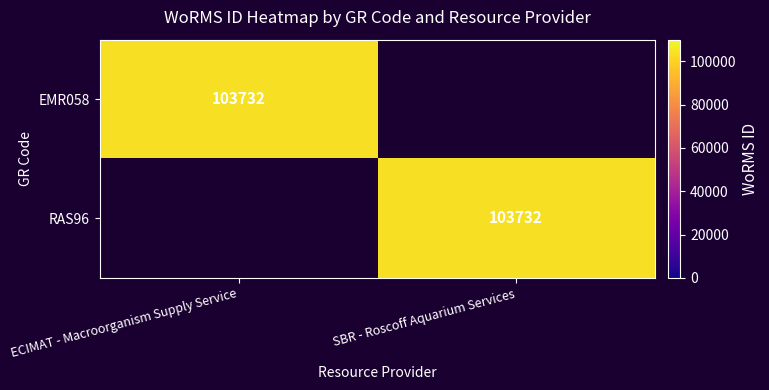

True or false: RAS96 has a value of 64195 at SBR - Roscoff Aquarium Services.

False